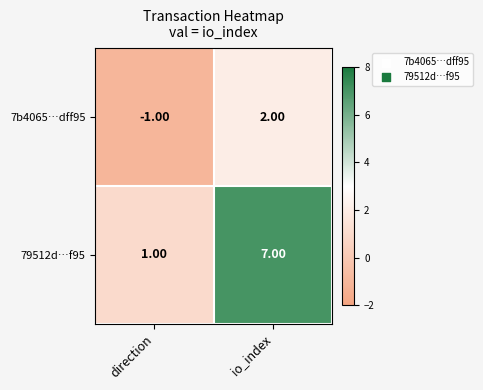

List the series in order of their overall mean, highest first.

79512d…f95, 7b4065…dff95